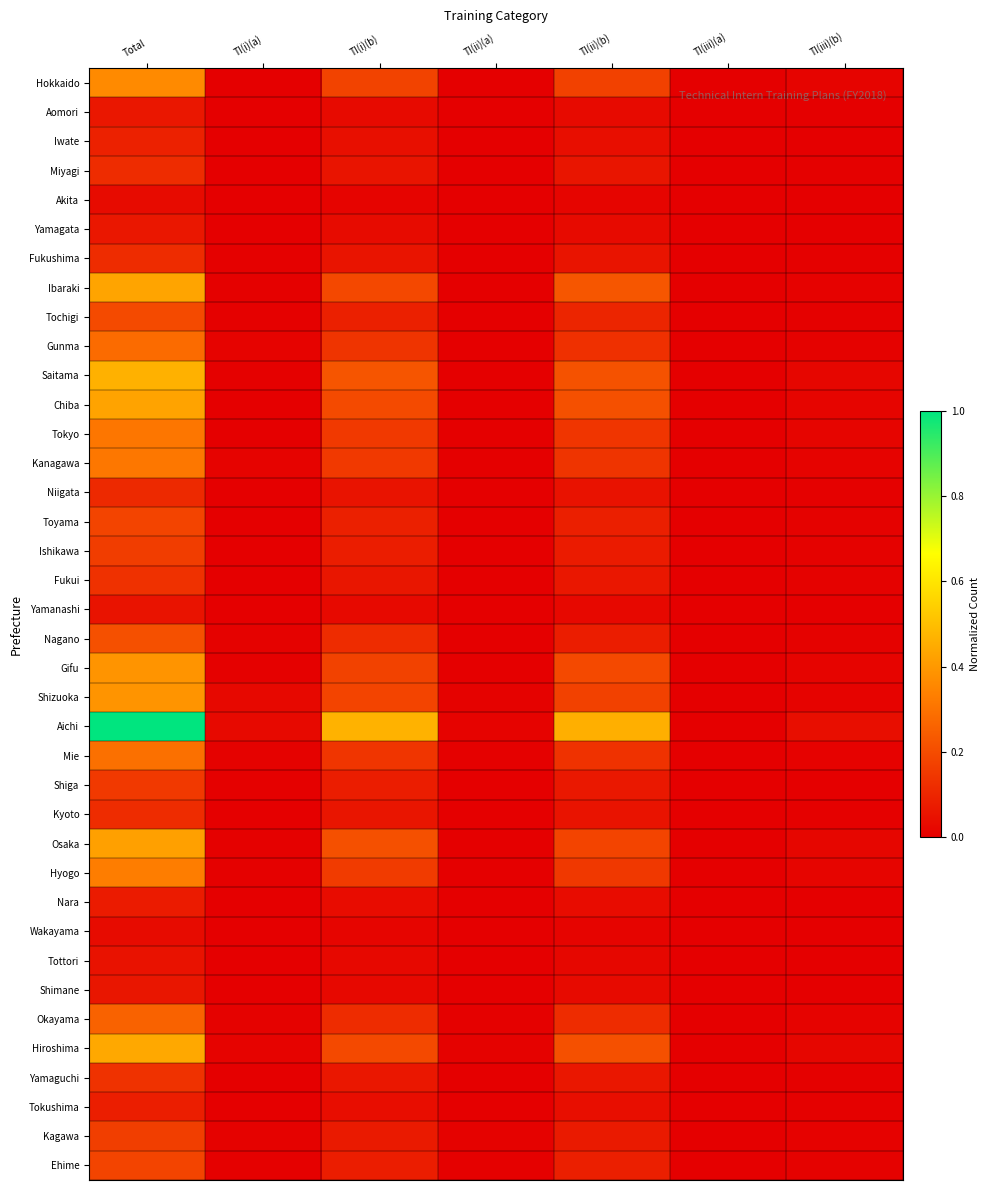

Which series has the widest spread of values?

Aichi